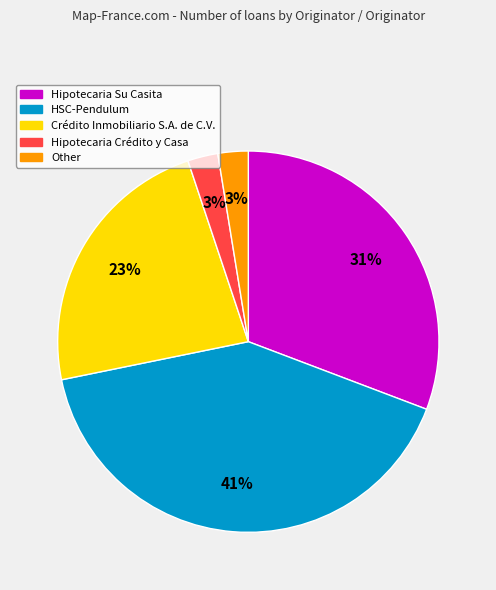

Which category has the biggest portion of the pie?

HSC-Pendulum